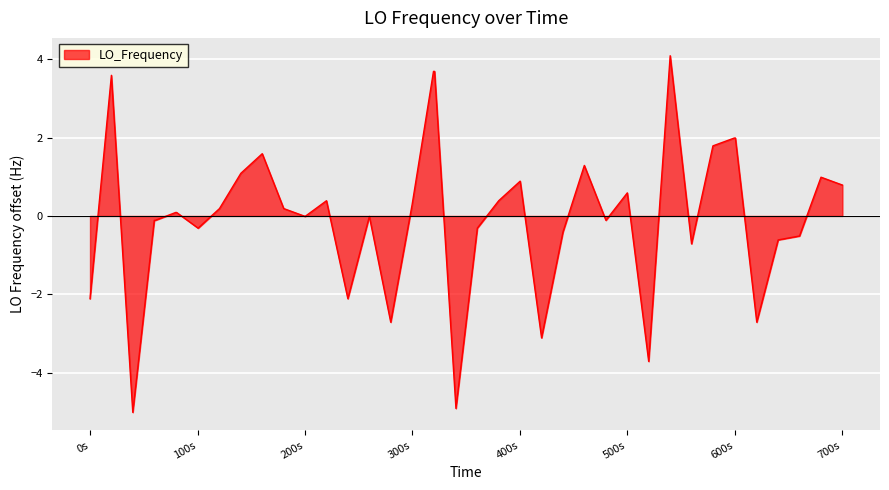

What is the smallest value displayed?

-5.0